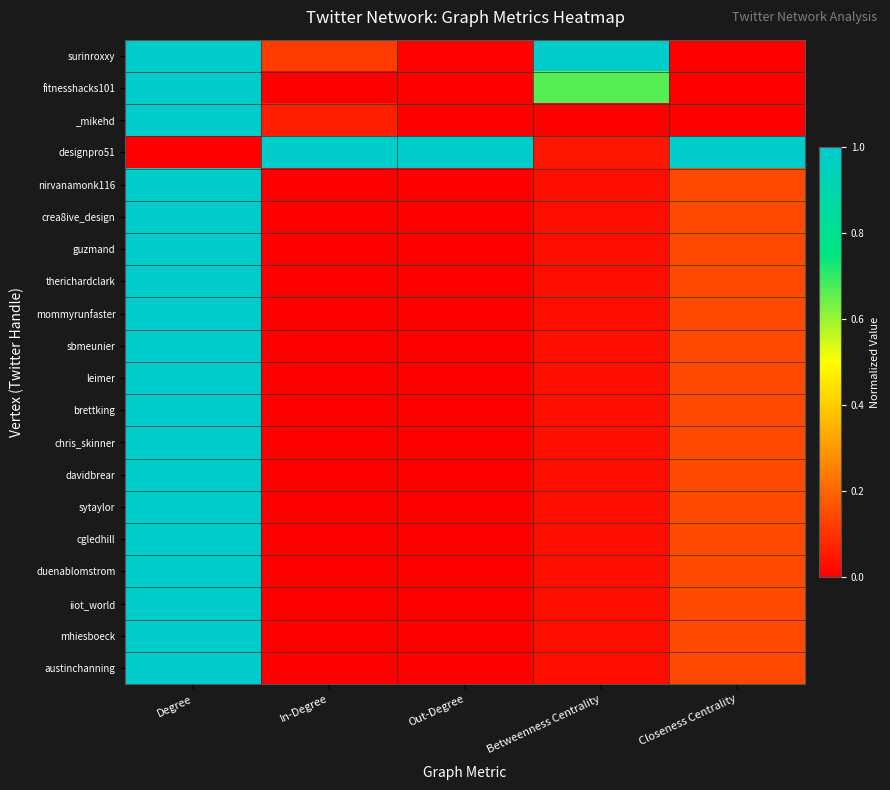

List the series in order of their peak value, lowest first.

surinroxxy, fitnesshacks101, _mikehd, designpro51, nirvanamonk116, crea8ive_design, guzmand, therichardclark, mommyrunfaster, sbmeunier, leimer, brettking, chris_skinner, davidbrear, sytaylor, cgledhill, duenablomstrom, iiot_world, mhiesboeck, austinchanning